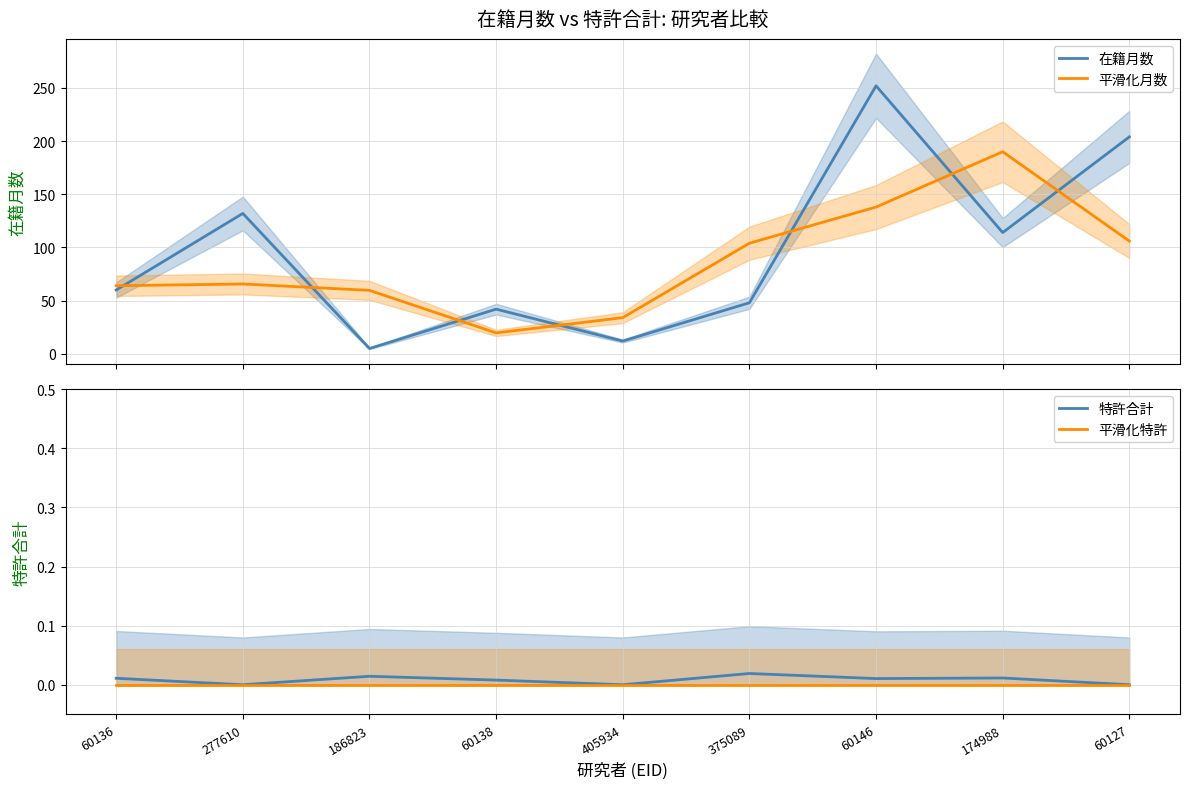

The value of 在籍月数 at 405934 is 19.3. True or false?

False